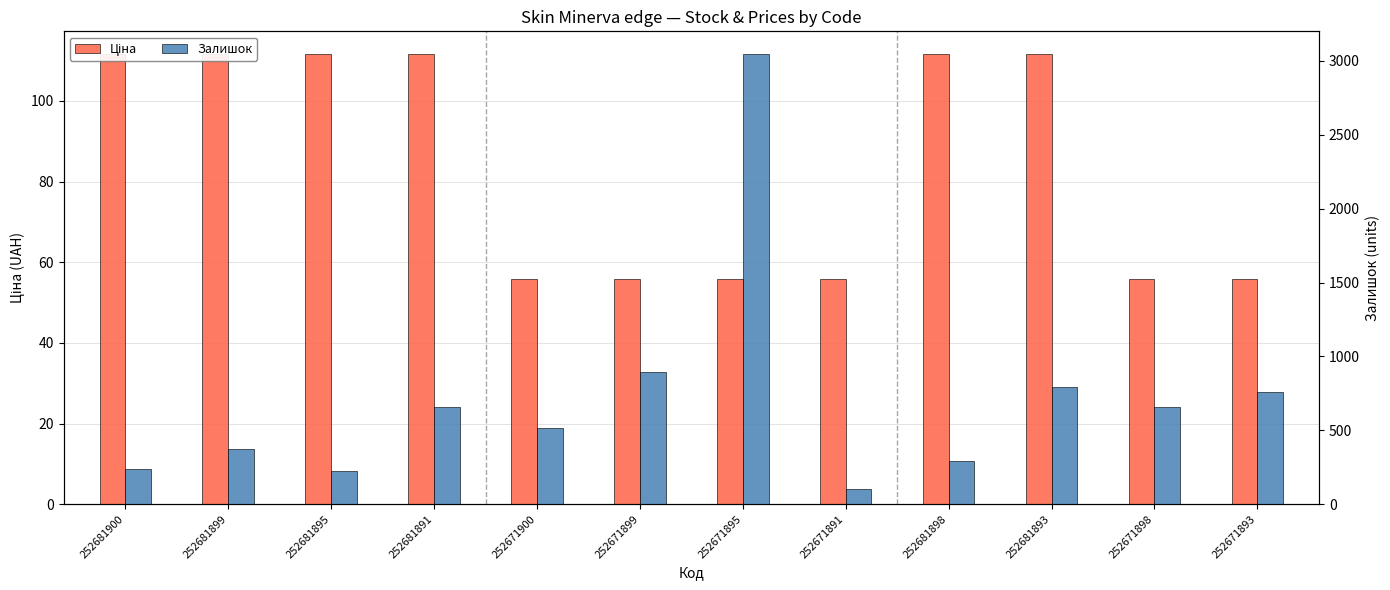

What are all the series names shown in the legend?

Ціна, Залишок